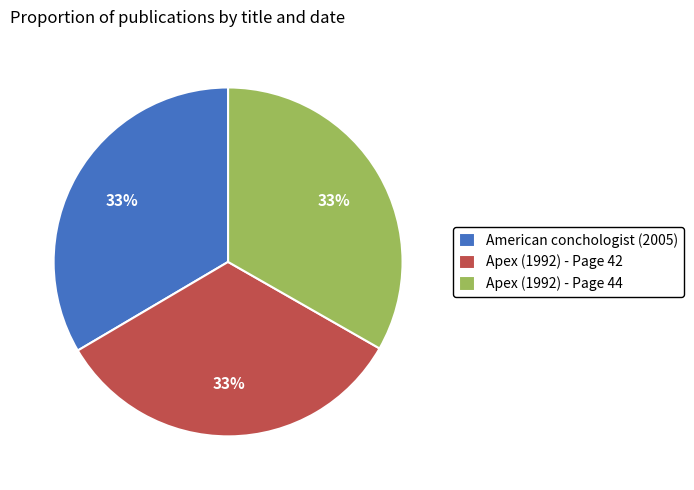

What is the ratio of the value at Apex (1992) - Page 44 to the value at American conchologist (2005)?

1.0